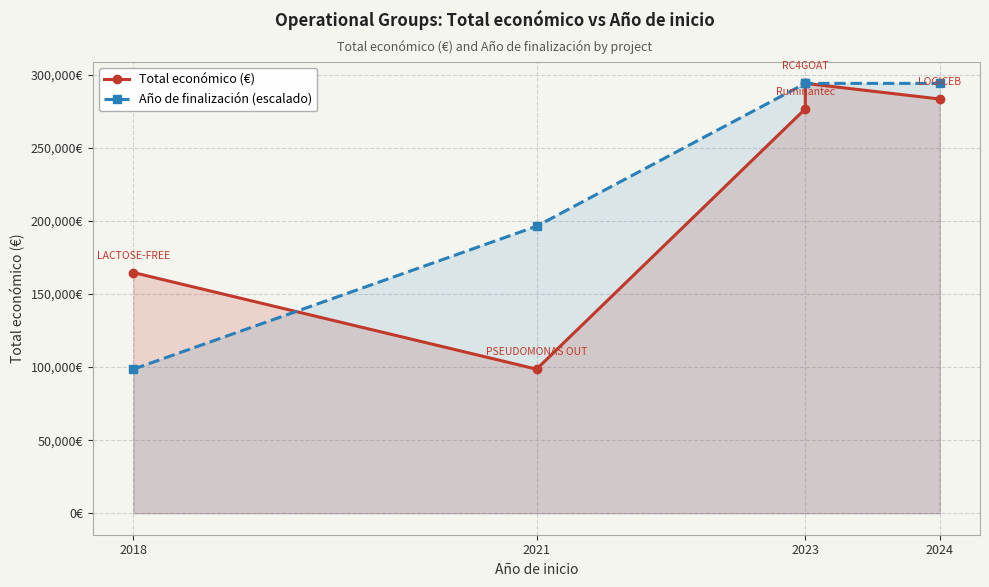

Which series changed the most between 2021 and 2024?

Total económico (€)